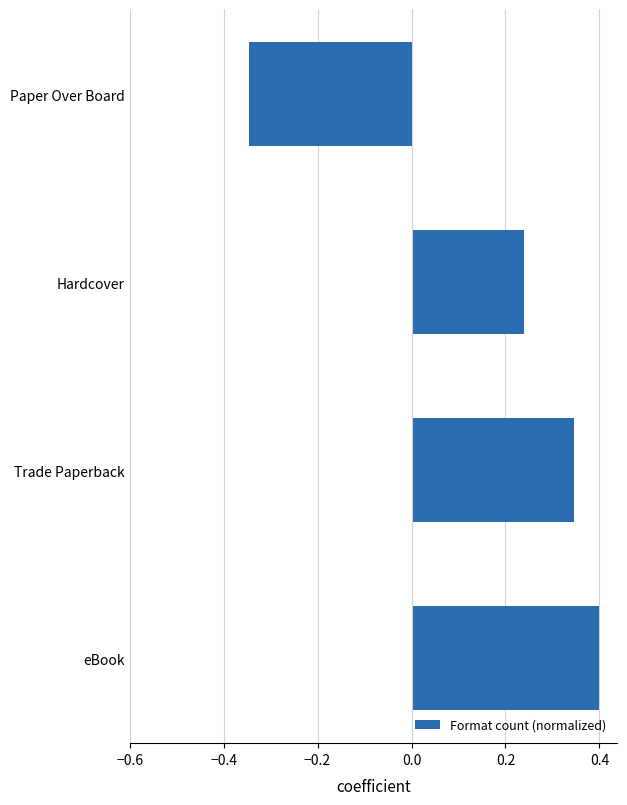

How many bars are there in total?

4